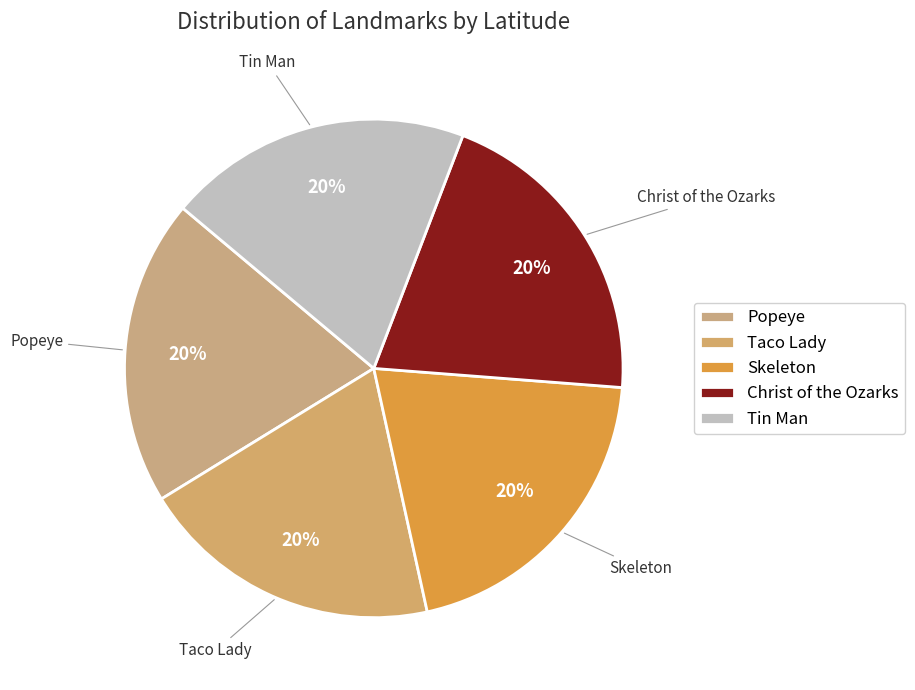

Which category has the smallest portion of the pie?

Taco Lady